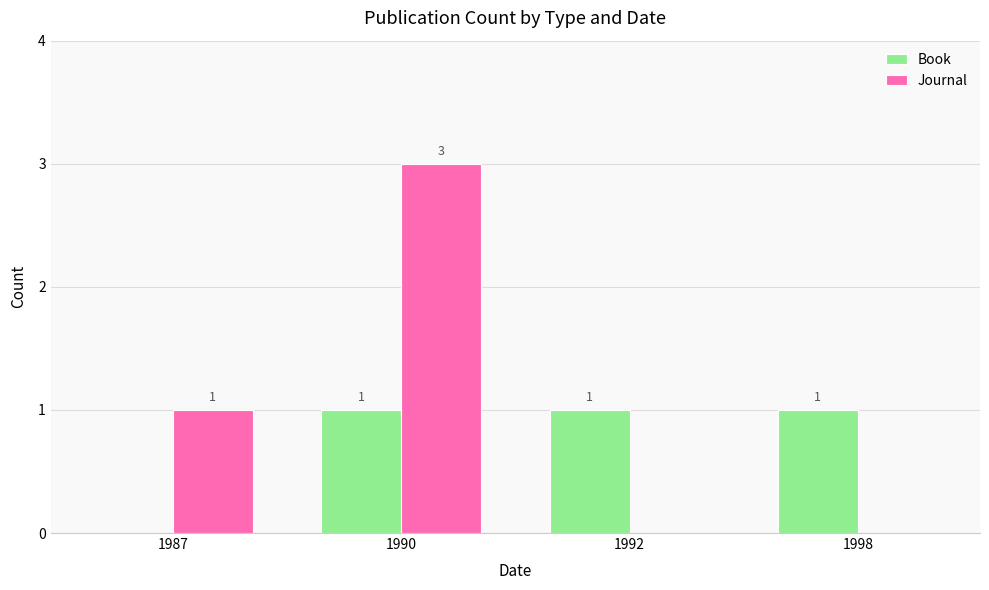

How many Journal values are between 0 and 3?

4